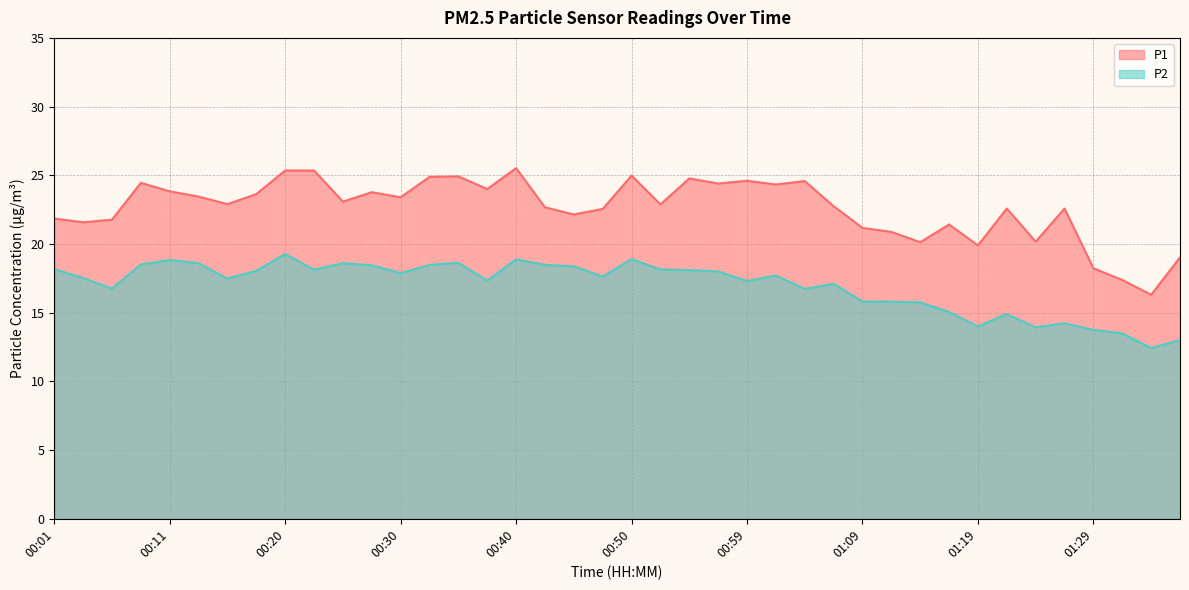

Which series changed the most between 00:59 and 01:04?

P2